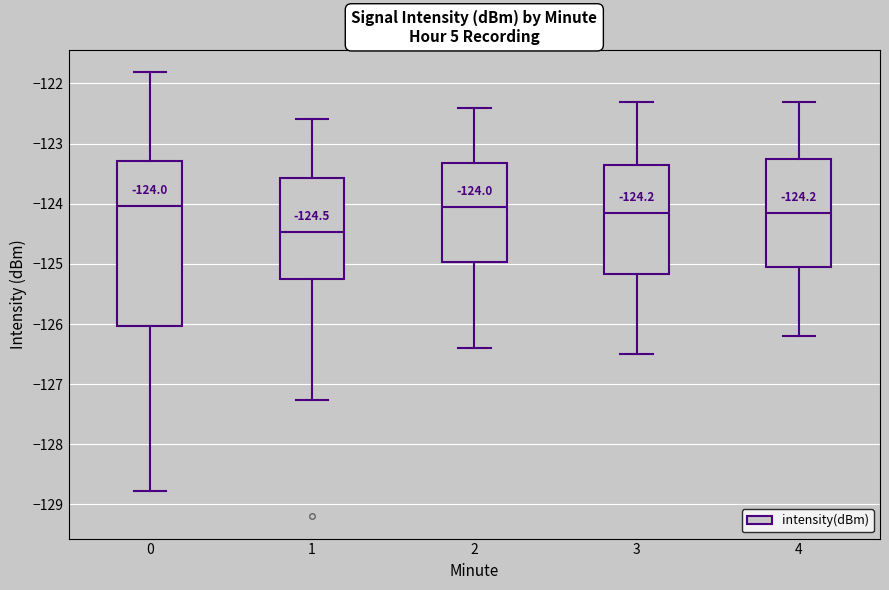

Which box is the tallest, from its lower edge to its upper edge?

0